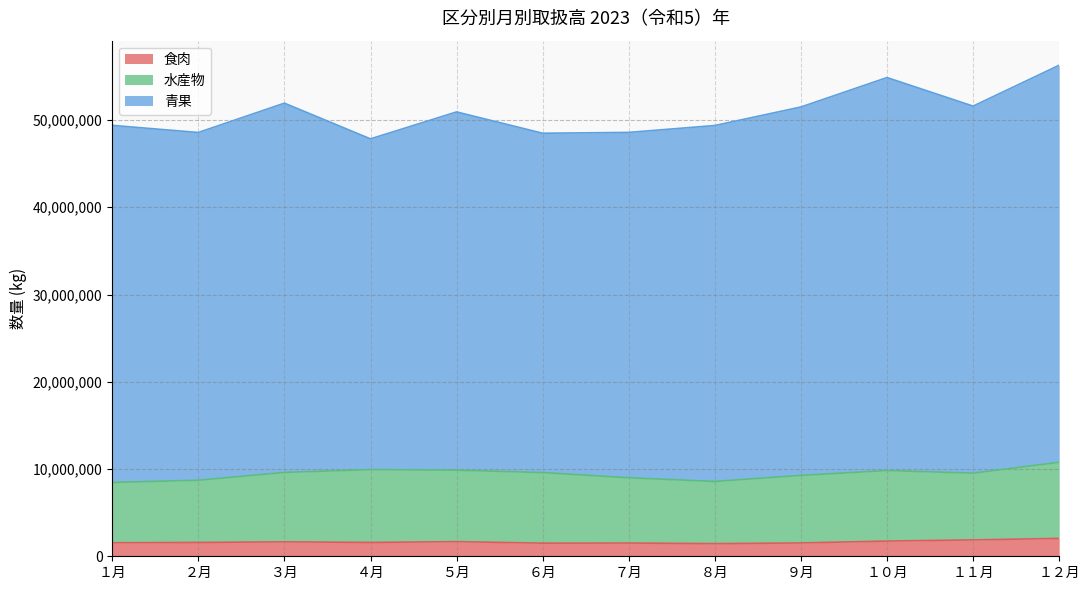

At which label does 青果 first exceed 41056355?

３月